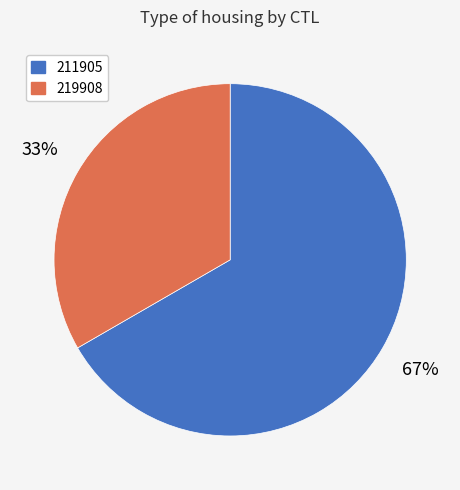

The 211905 slice represents 67% of the pie. True or false?

True